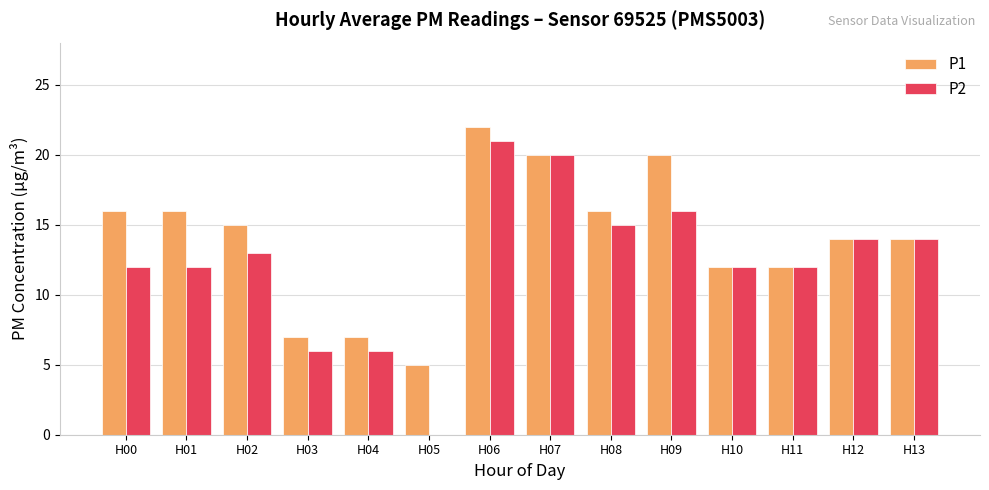

Count the number of categories in the chart.

14